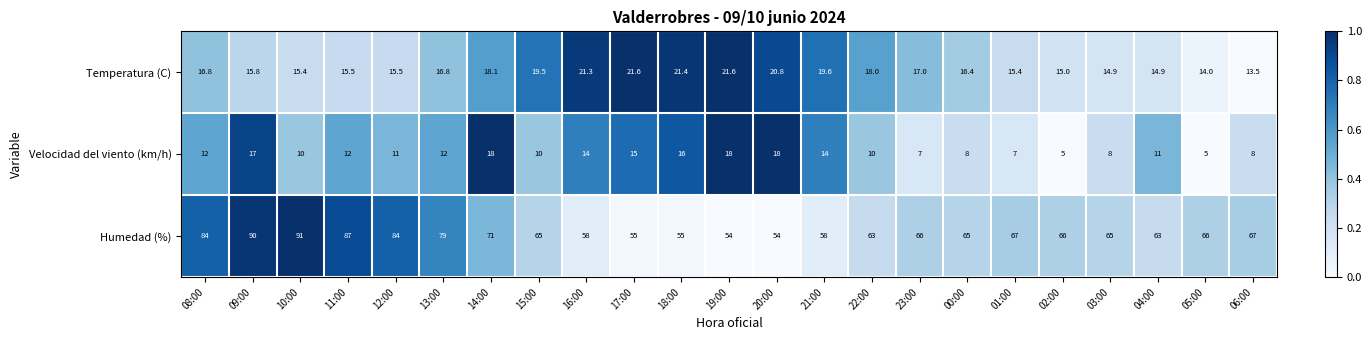

Which series changed the most between 10:00 and 22:00?

Humedad (%)